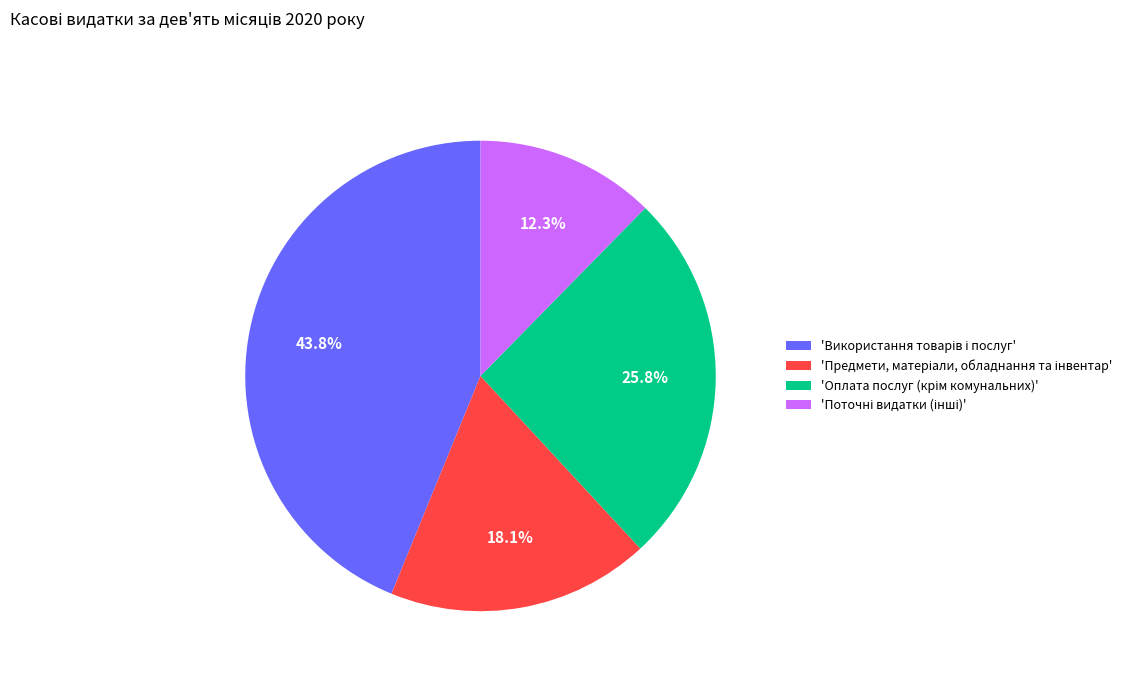

Is there any slice that represents more than half of the pie?

No